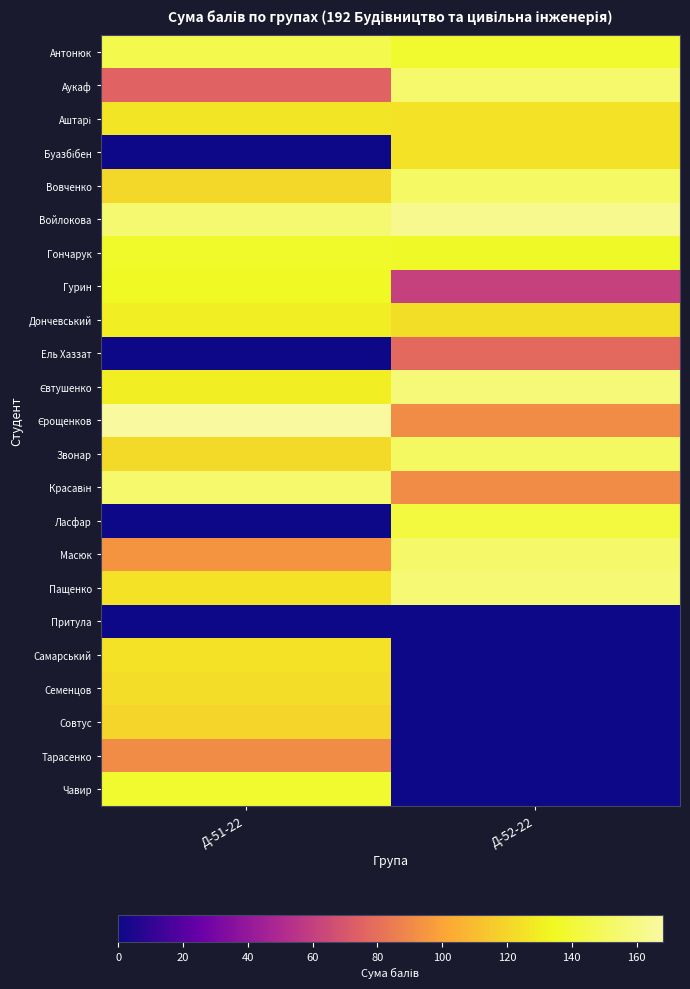

At Д-52-22, list the series in order from largest to smallest.

Войлокова, Євтушенко, Пащенко, Аукаф, Масюк, Вовченко, Звонар, Ласфар, Антонюк, Гончарук, Аштарі, Буазбібен, Дончевський, Єрощенков, Красавін, Ель Хаззат, Гурин, Притула, Самарський, Семенцов, Совтус, Тарасенко, Чавир